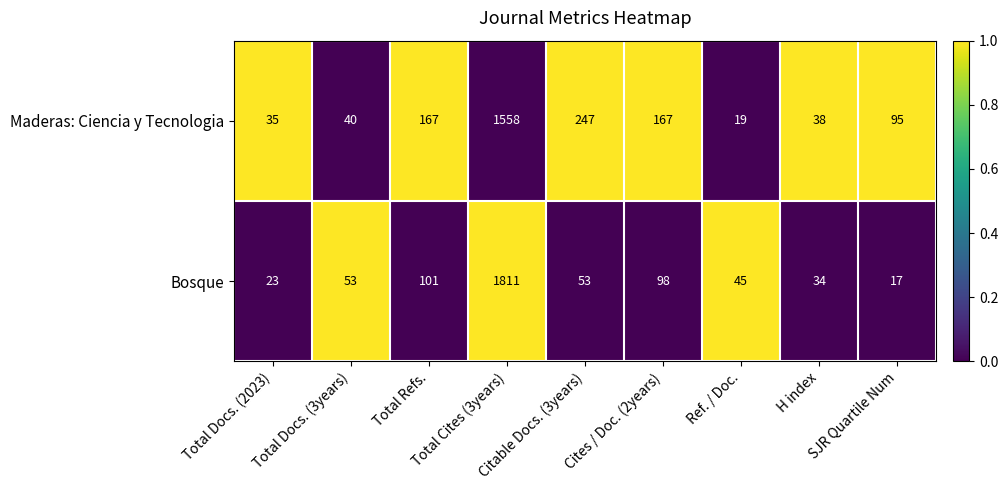

What is the average value of the Maderas: Ciencia y Tecnologia series?

263